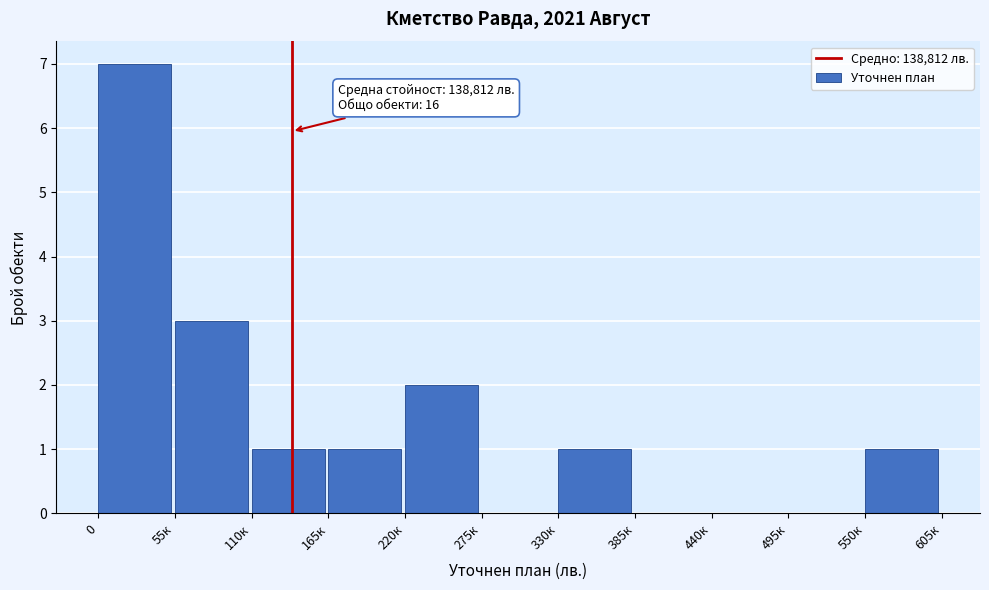

Reading left to right, extract all data points from this chart.

0=7	55к=3	110к=1	165к=1	220к=2	275к=0	330к=1	385к=0	440к=0	495к=0	550к=1